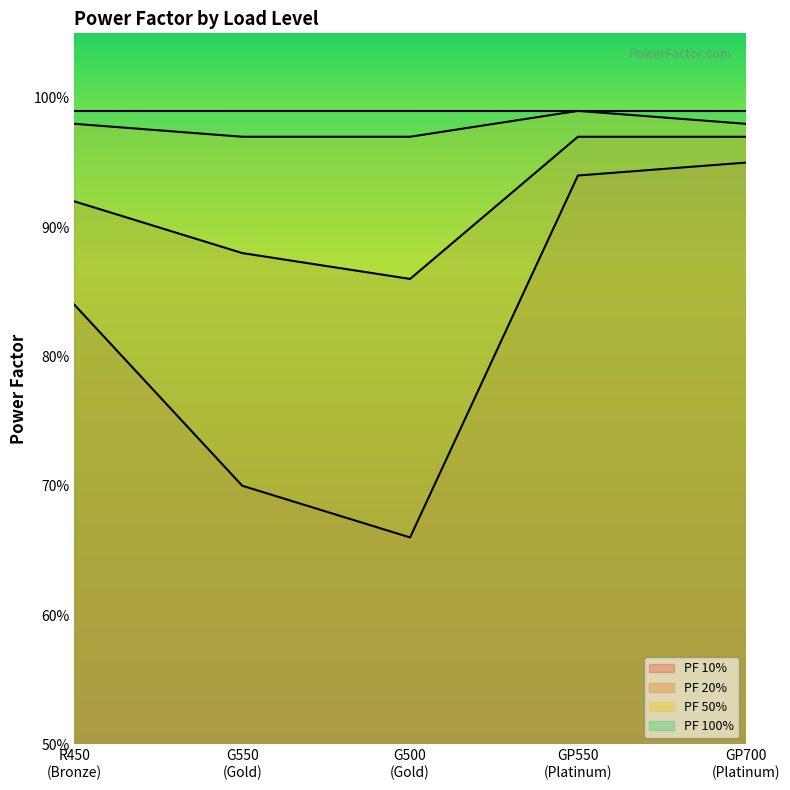

What is the value of the PF 10% point at the 5th from the left?

0.9